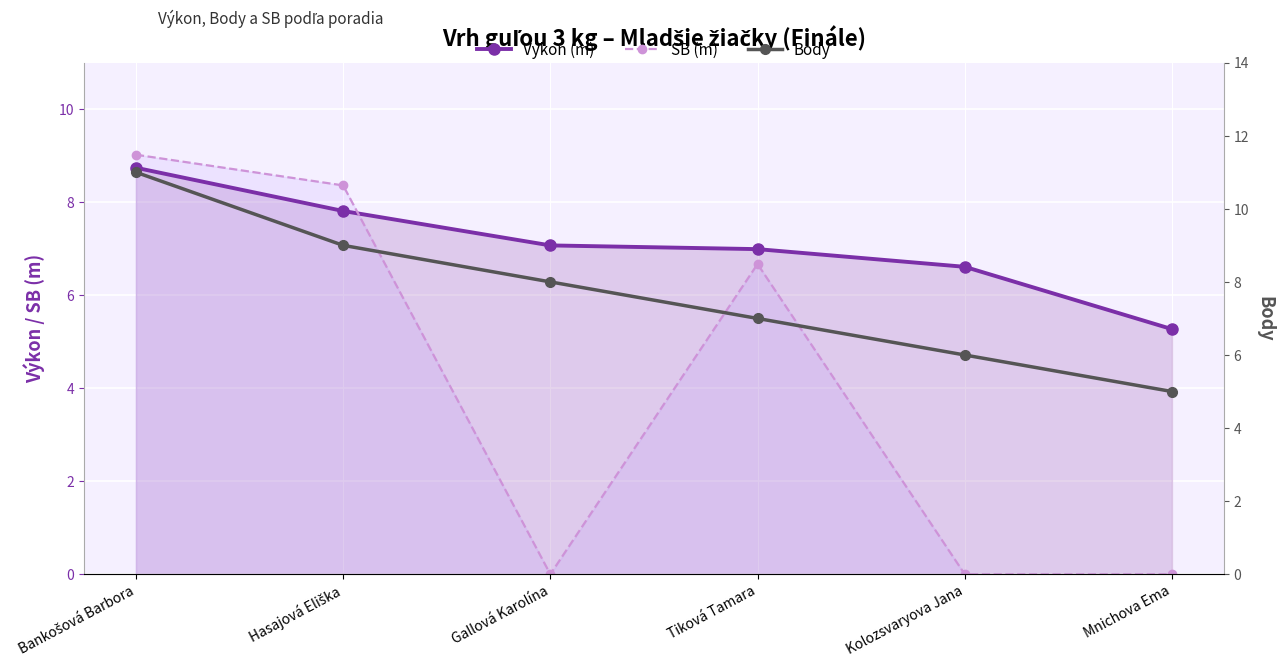

What is the label of the 6th point from the left?

Mnichova Ema